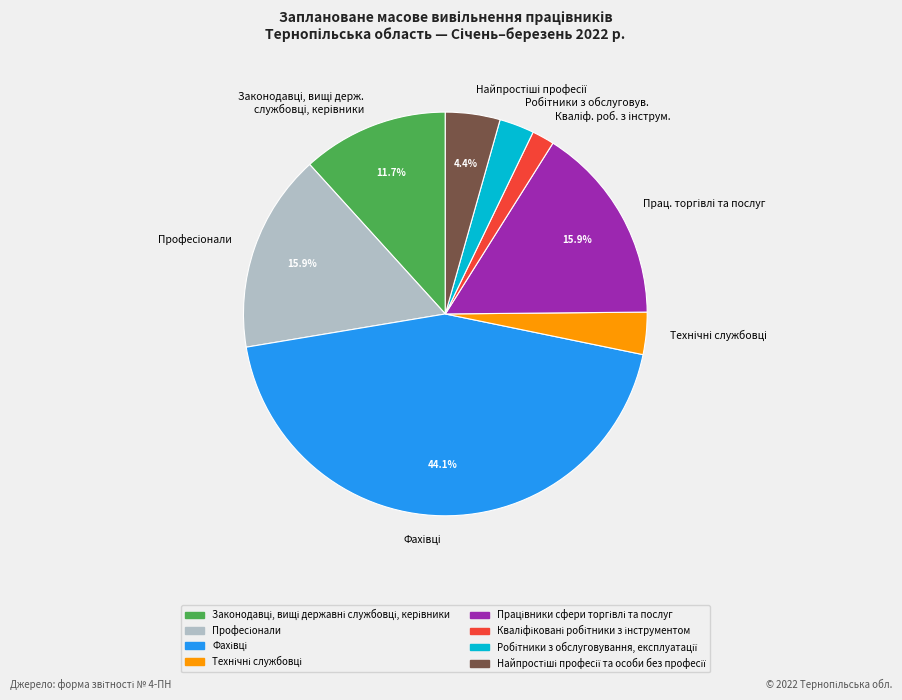

How many slices are in this pie chart?

8